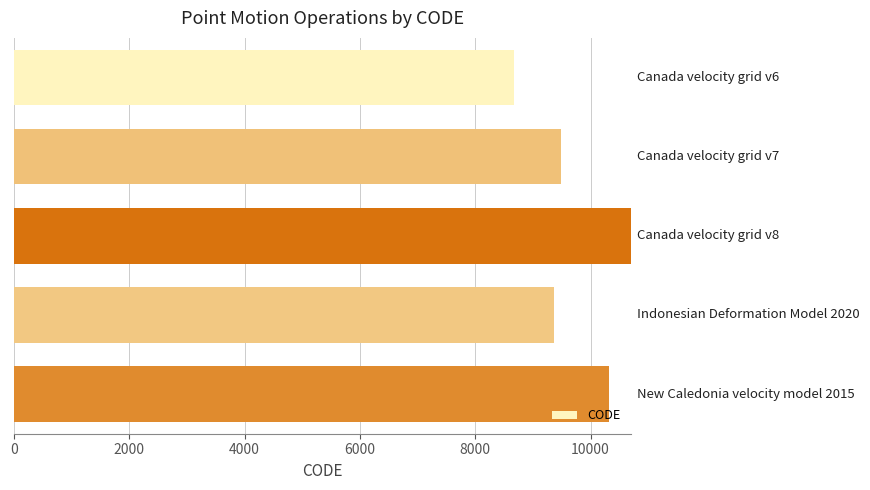

What is the value of the 2nd bar from the top?

9483